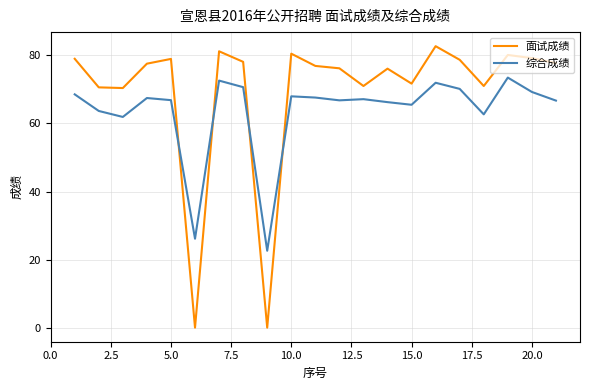

True or false: 综合成绩 and 面试成绩 intersect in this chart.

True